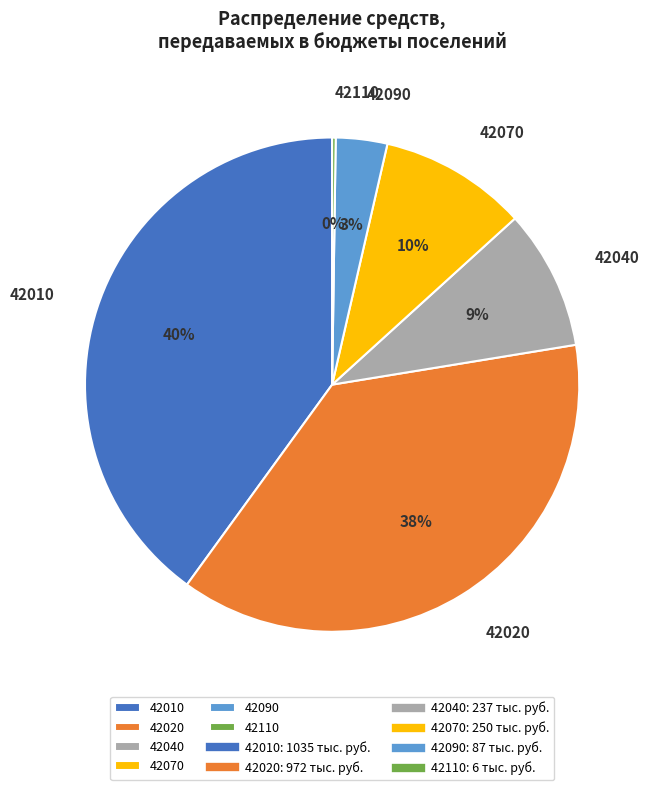

To the nearest percent, what is the average slice percentage?

17%